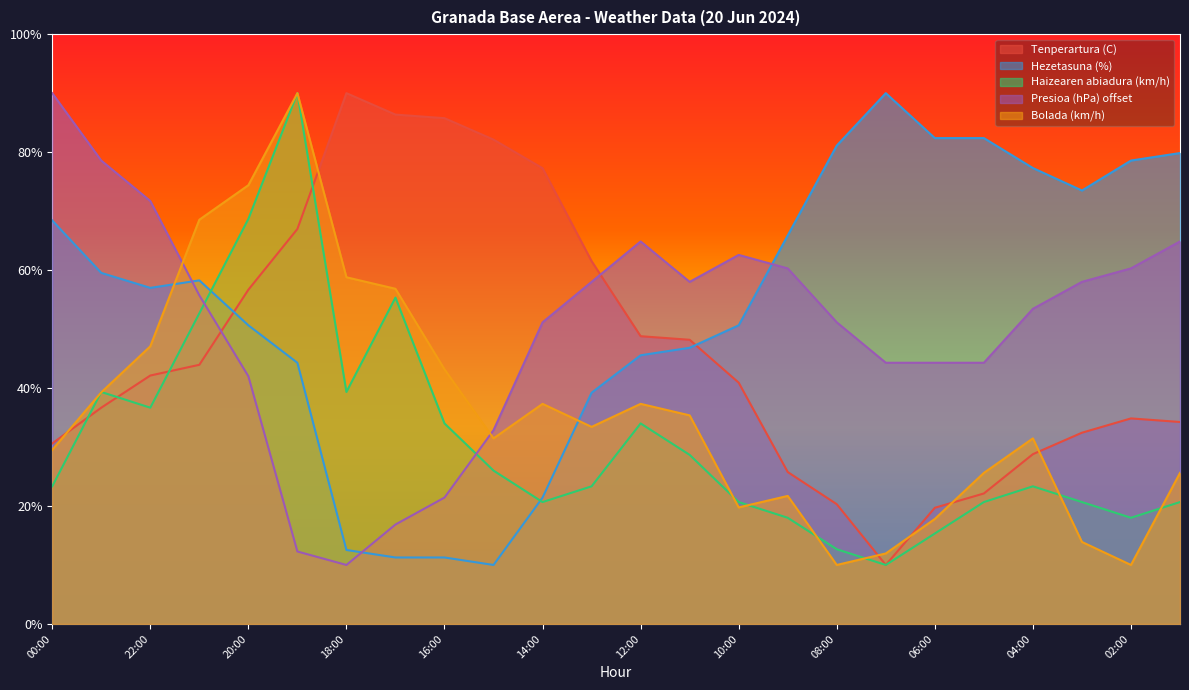

Rank the categories by Presioa (hPa) offset value from lowest to highest.

18:00, 19:00, 17:00, 16:00, 15:00, 20:00, 07:00, 06:00, 05:00, 14:00, 08:00, 04:00, 21:00, 13:00, 11:00, 03:00, 09:00, 02:00, 10:00, 12:00, 01:00, 22:00, 23:00, 00:00